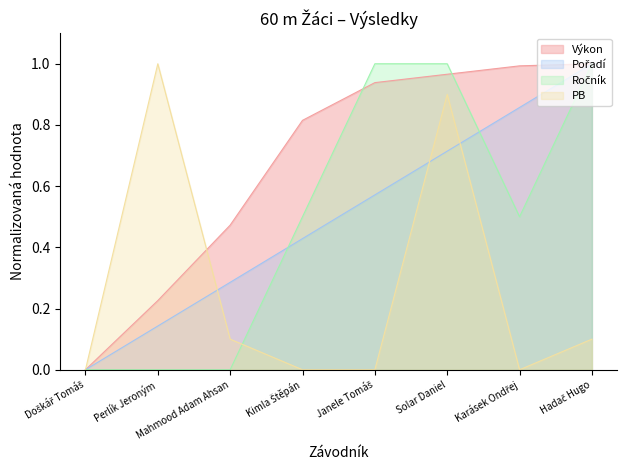

What is the sum of all Ročník values?

4.0